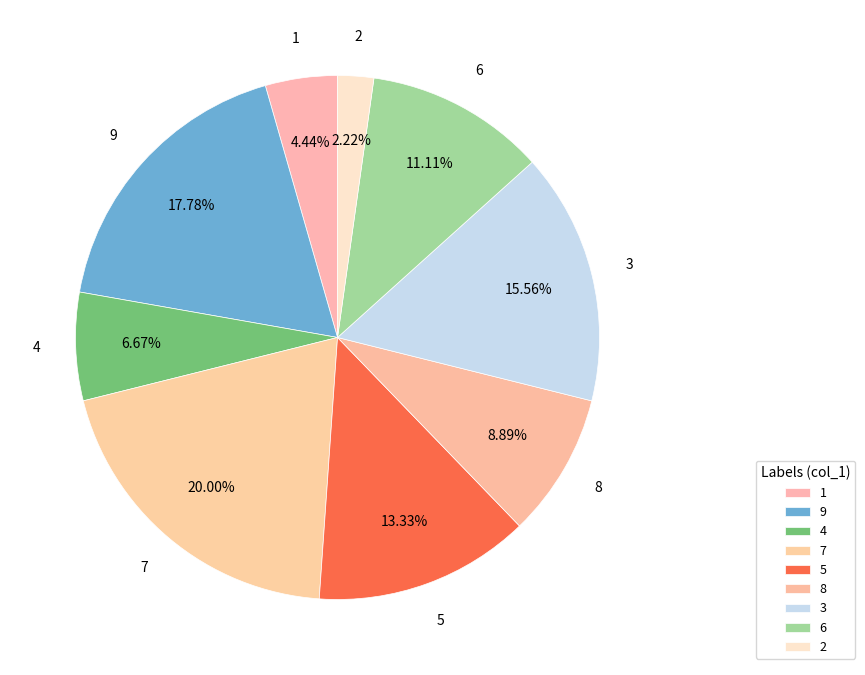

Combined, do 4 and 2 account for over 50%?

No